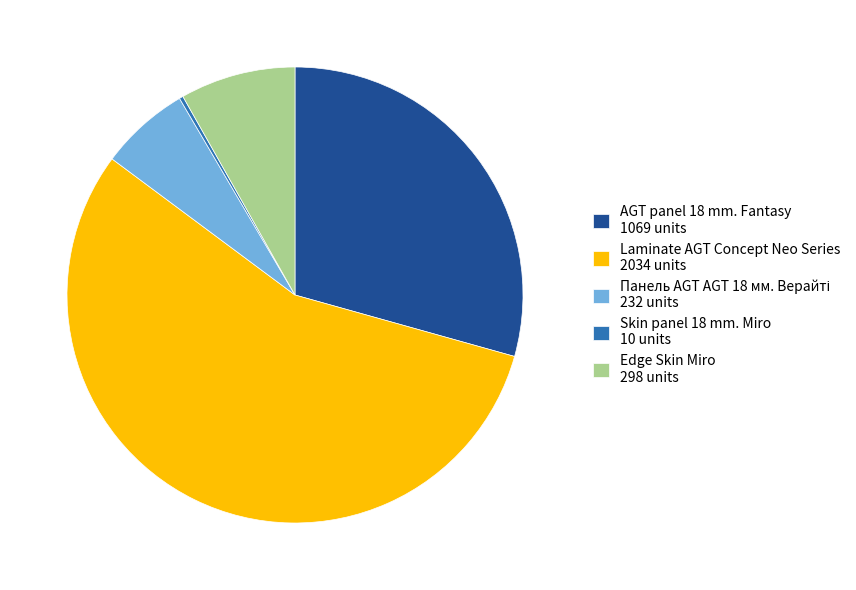

Is the sum of AGT panel 18 mm. Fantasy 1069 units and Edge Skin Miro 298 units greater than half?

No